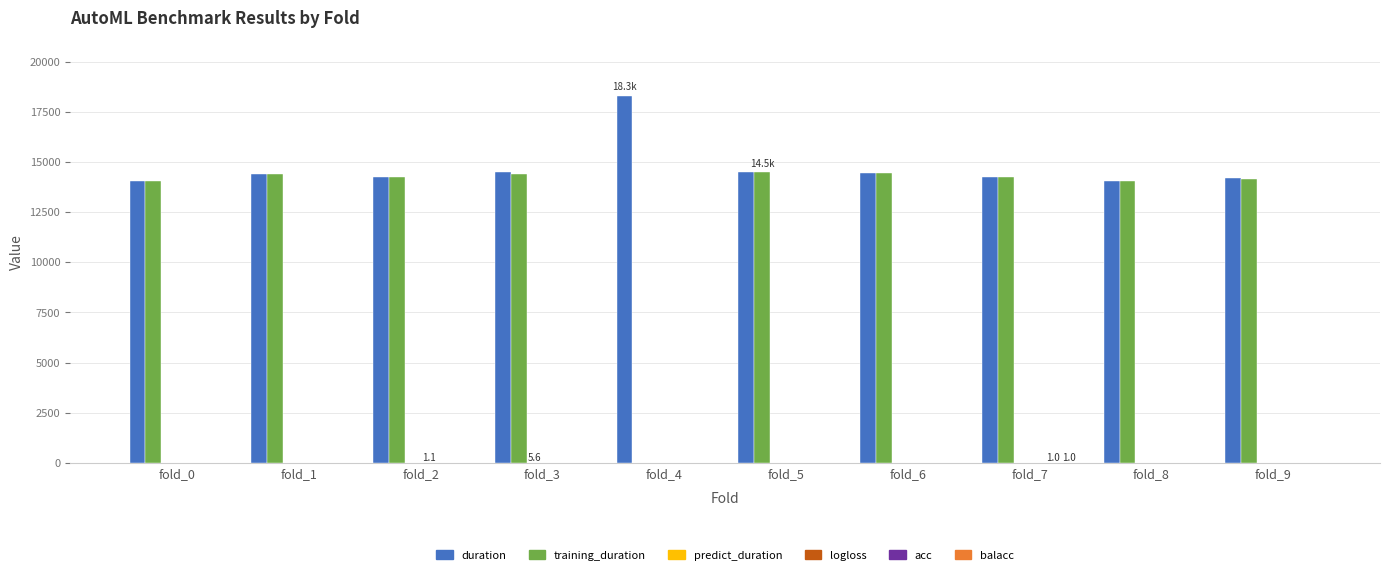

Which series has the largest total across all categories?

duration